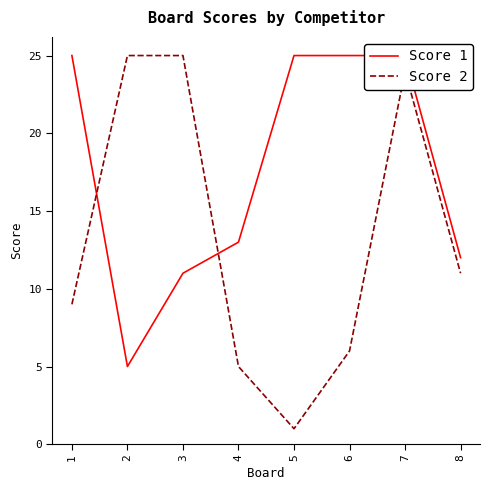

Where do Score 1 and Score 2 first cross each other?

1 and 2